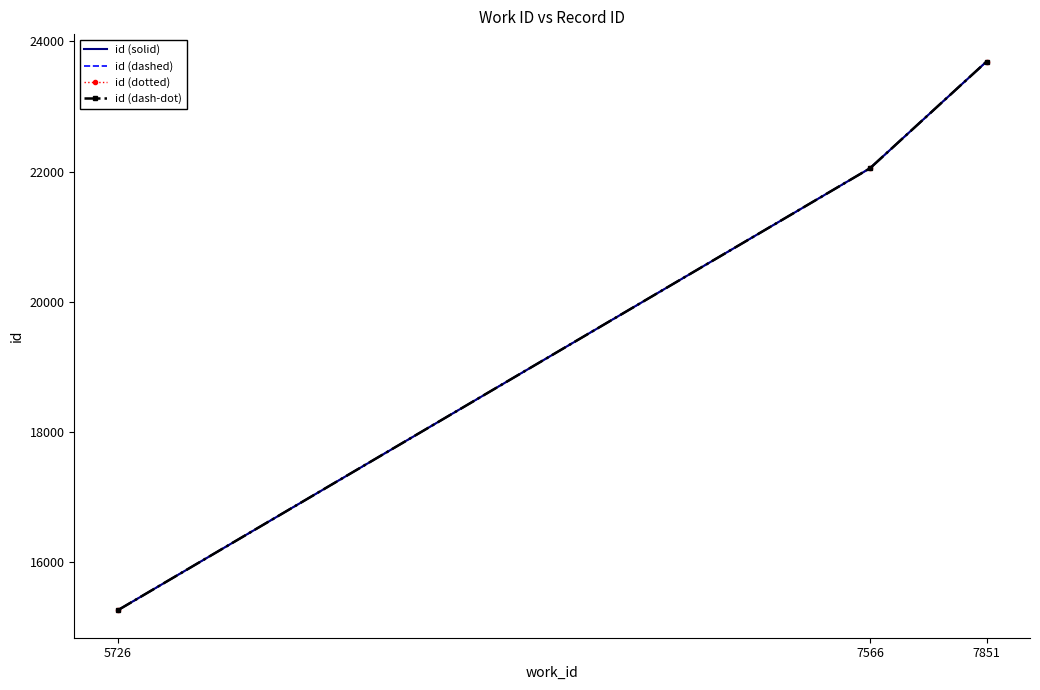

Which series has the widest spread of values?

id (solid)